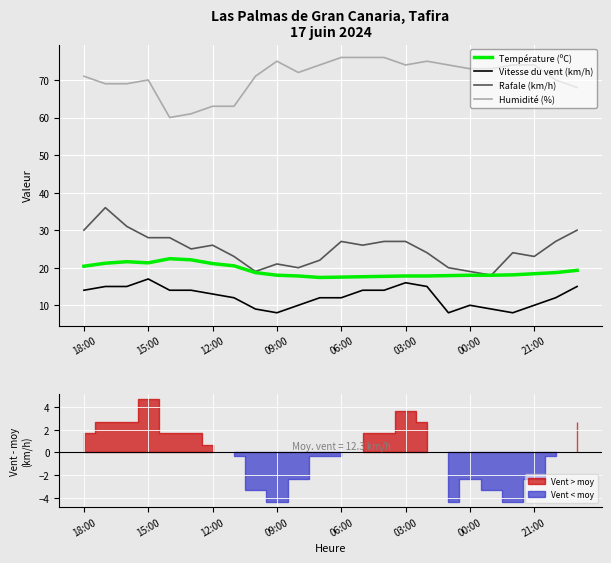

True or false: Humidité (%) and Température (ºC) intersect in this chart.

False